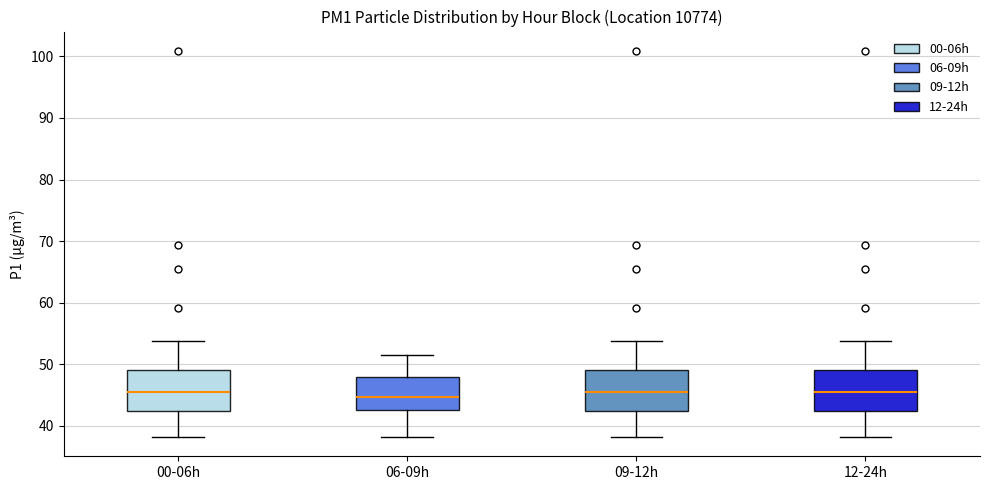

Reading left to right, transcribe this box plot: for each box, give where its median line is, the range the box spans, and where its two whiskers end, as read against the y-axis. The values are not printed on the chart, so give them approximately, as read against the axis.

00-06h: median 45, box 42 to 49, whiskers 38 to 54
06-09h: median 45, box 43 to 48, whiskers 38 to 51
09-12h: median 45, box 42 to 49, whiskers 38 to 54
12-24h: median 45, box 42 to 49, whiskers 38 to 54